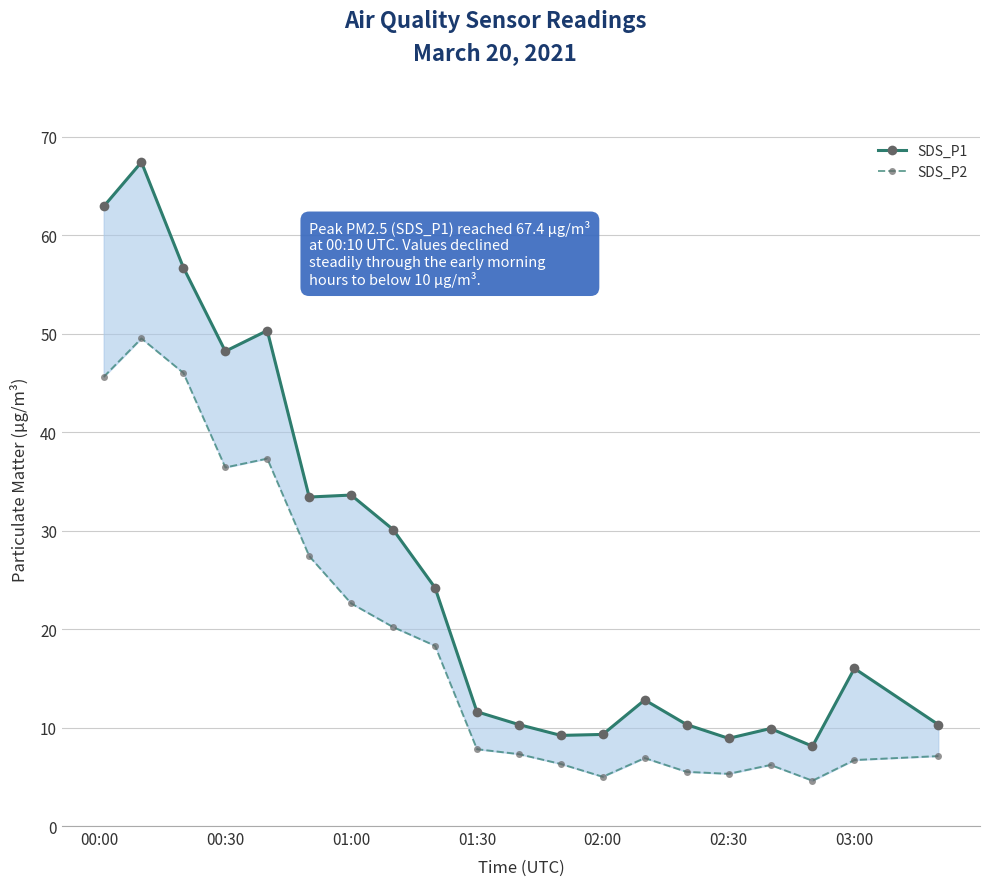

True or false: SDS_P2 has more than 1 interior local peaks.

True